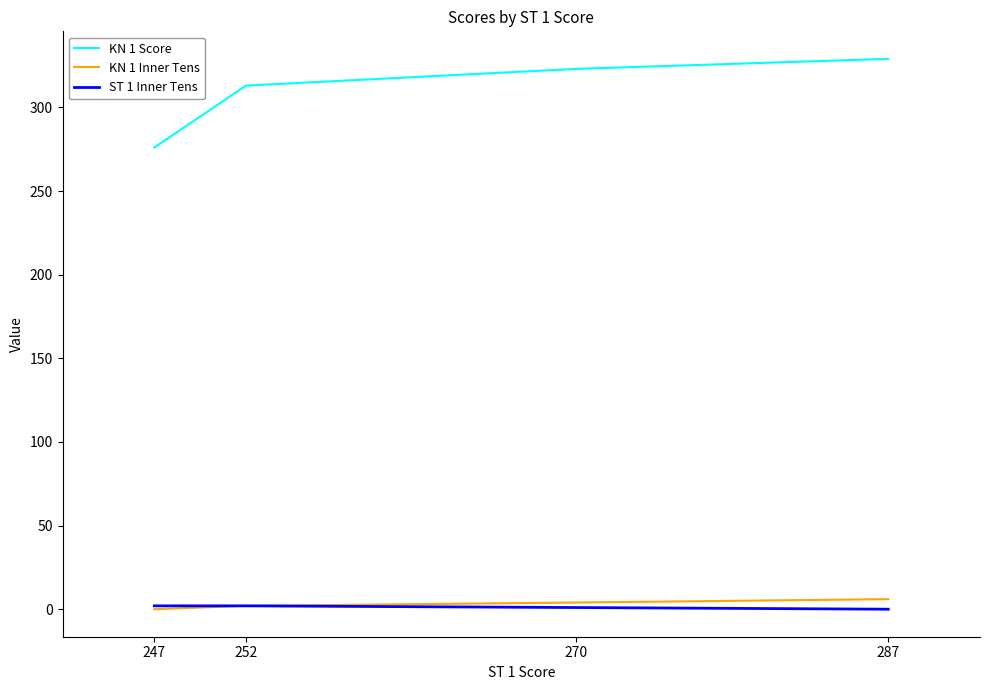

What is the average value of the KN 1 Inner Tens series?

3